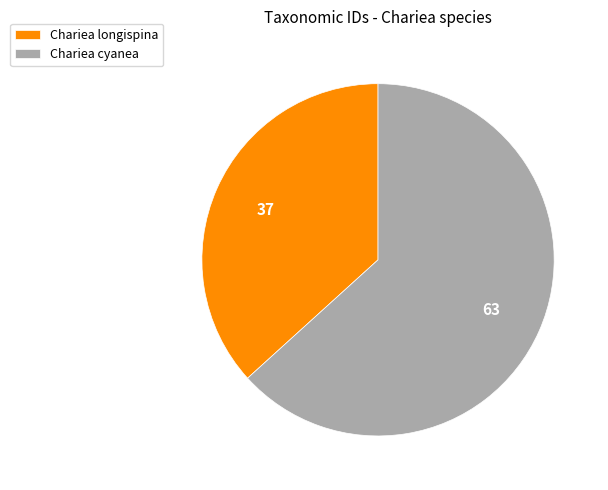

True or false: Chariea longispina accounts for 31% of the total.

False